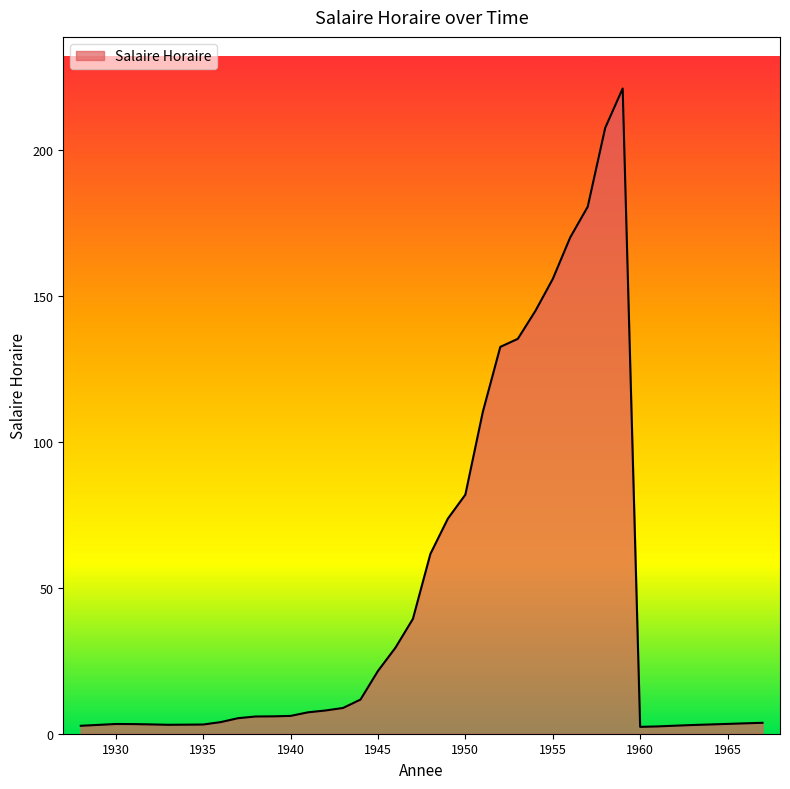

What is the minimum value shown in the chart?

2.4